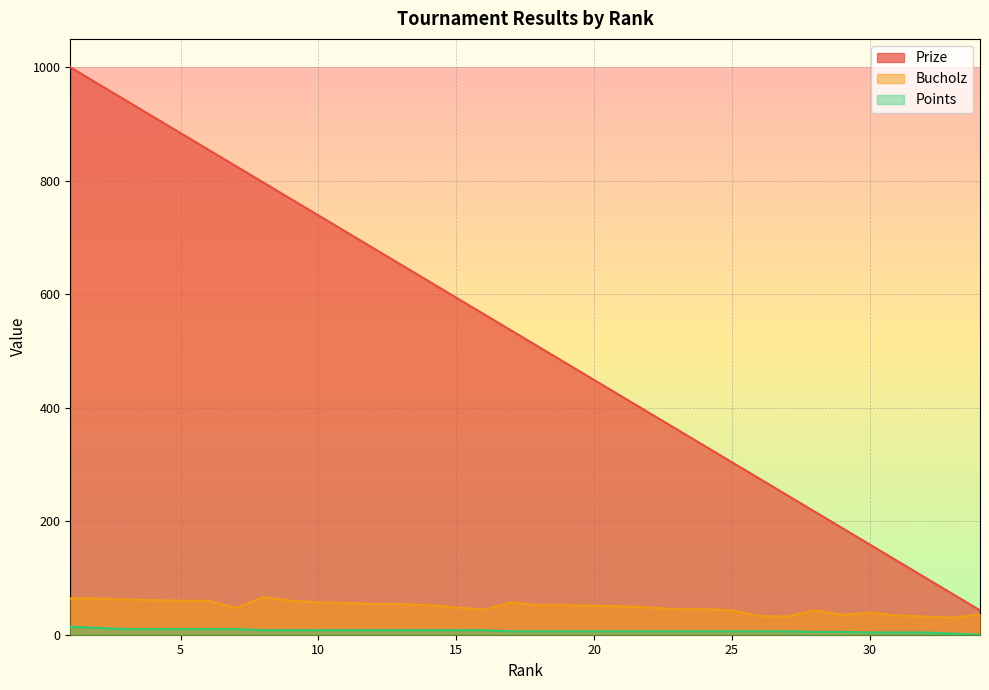

How many values in the Prize series are below 536?

17